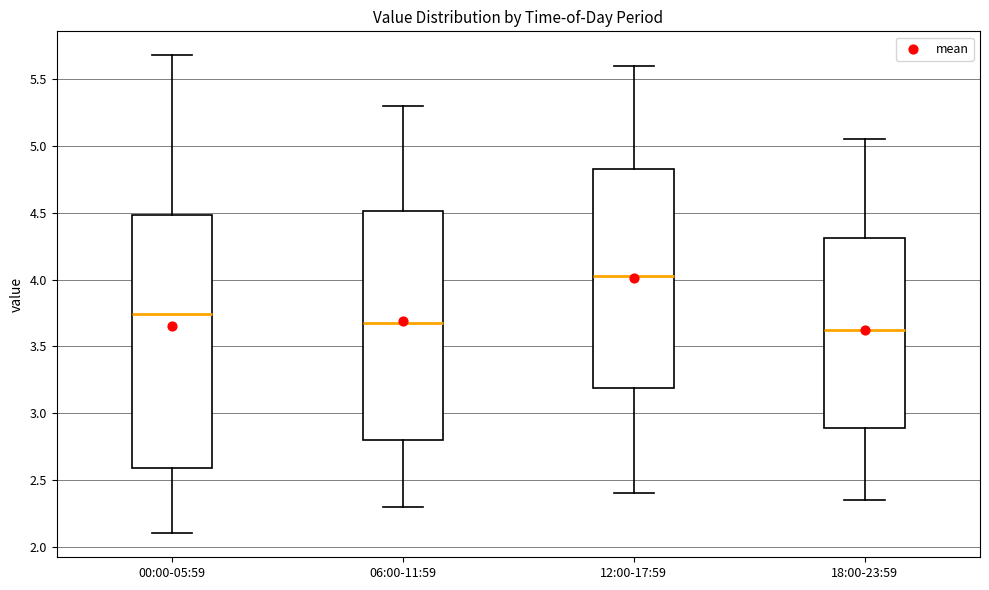

Reading left to right, read every box against the y-axis: the position of its median line, the range the box covers, and the ends of its whiskers. The values are not printed on the chart, so give them approximately, as read against the axis.

00:00-05:59: median 3.75, box 2.60 to 4.50, whiskers 2.10 to 5.70
06:00-11:59: median 3.70, box 2.80 to 4.50, whiskers 2.30 to 5.30
12:00-17:59: median 4.05, box 3.20 to 4.85, whiskers 2.40 to 5.60
18:00-23:59: median 3.65, box 2.90 to 4.30, whiskers 2.35 to 5.05